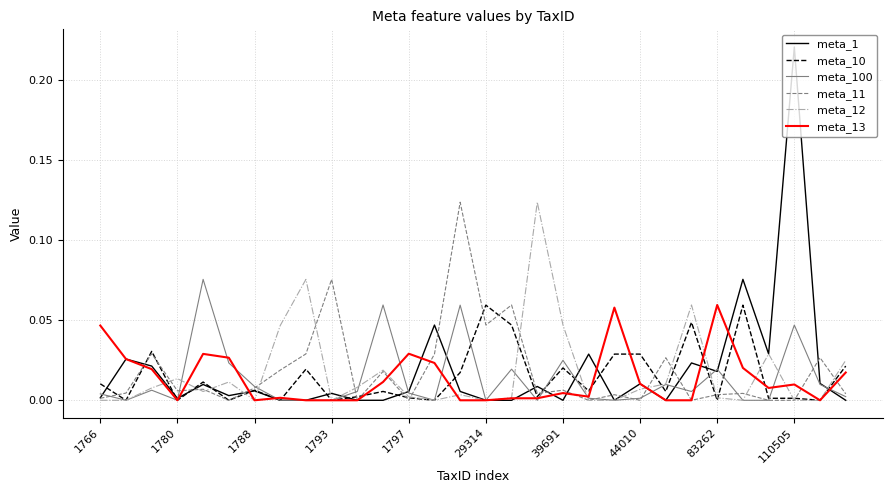

Which series has the widest spread of values?

meta_1